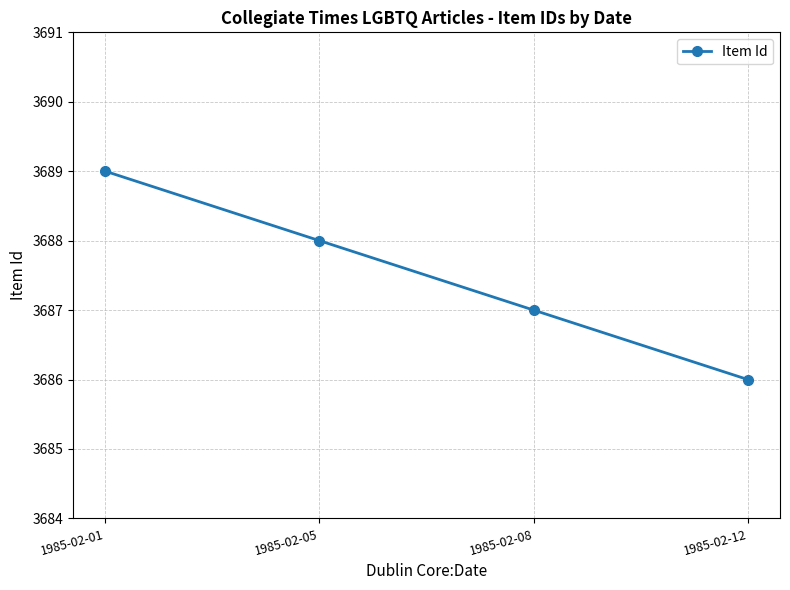

How many lines are shown in the chart?

1